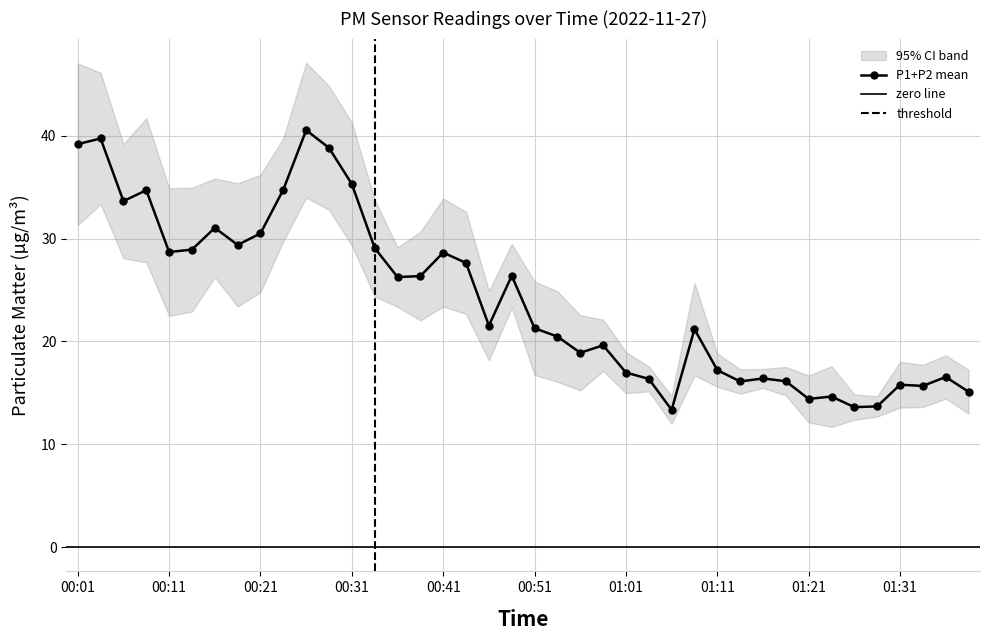

What is the average value?

24.1